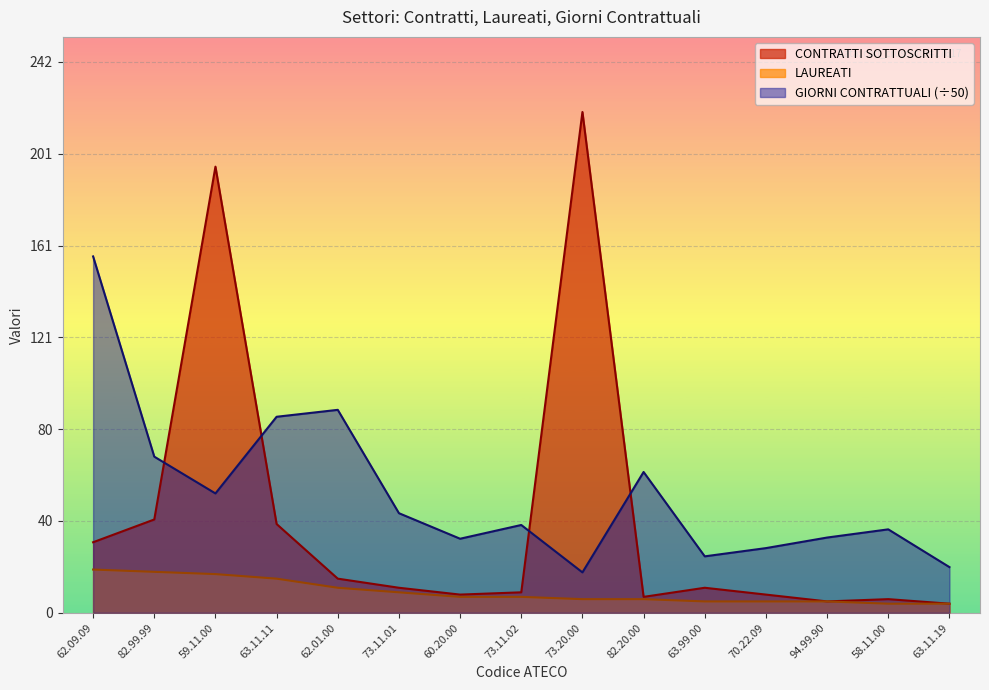

What position from the right is 82.20.00?

6